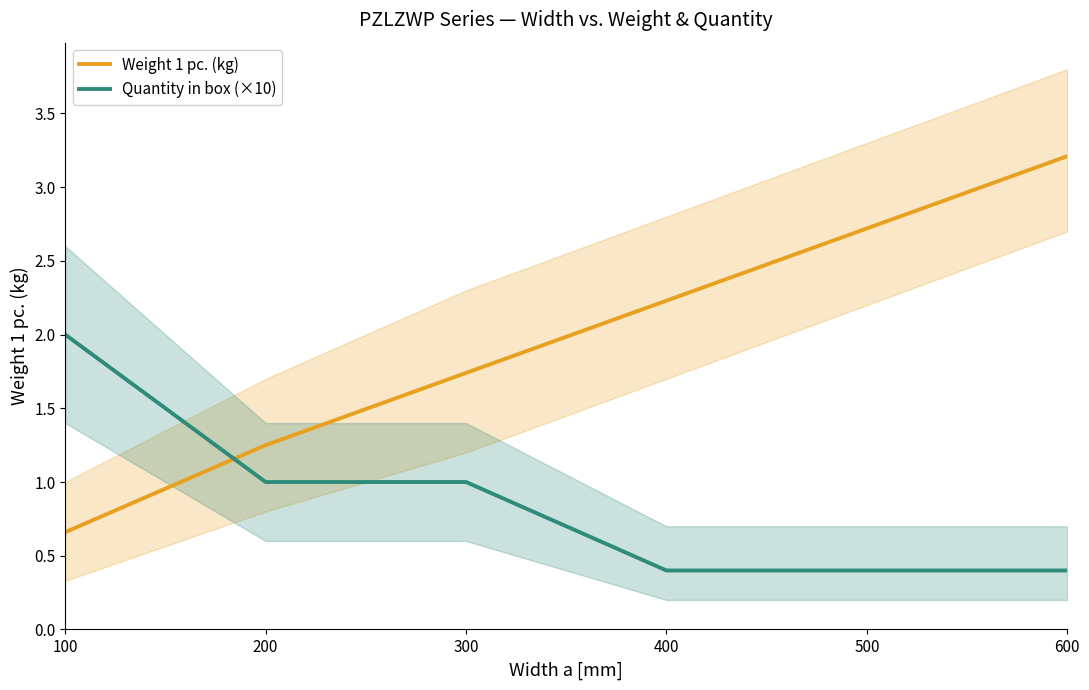

At which label does Quantity in box (×10) reach its minimum?

400